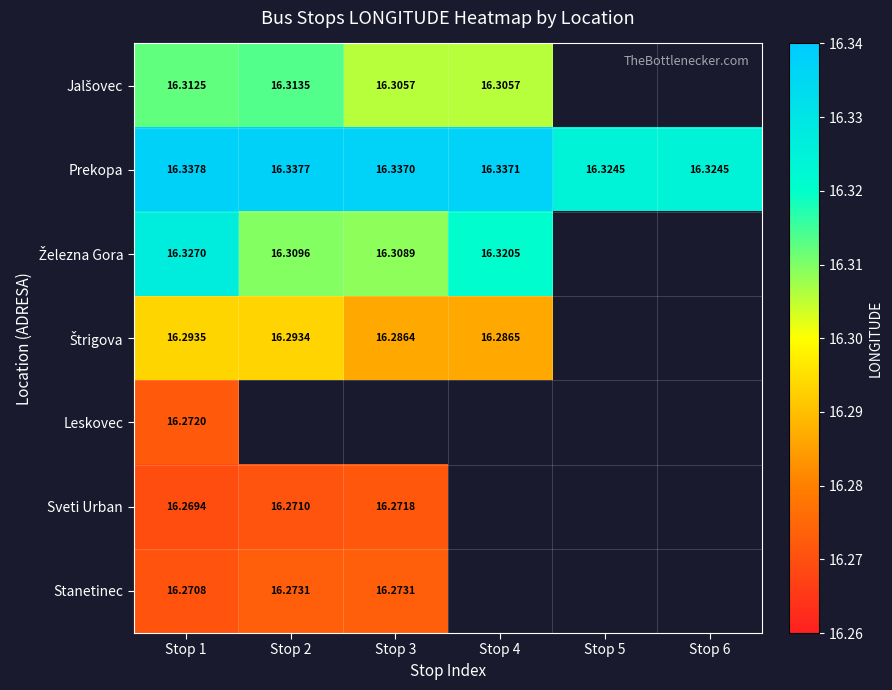

At which label is Leskovec closest to 16?

Stop 1